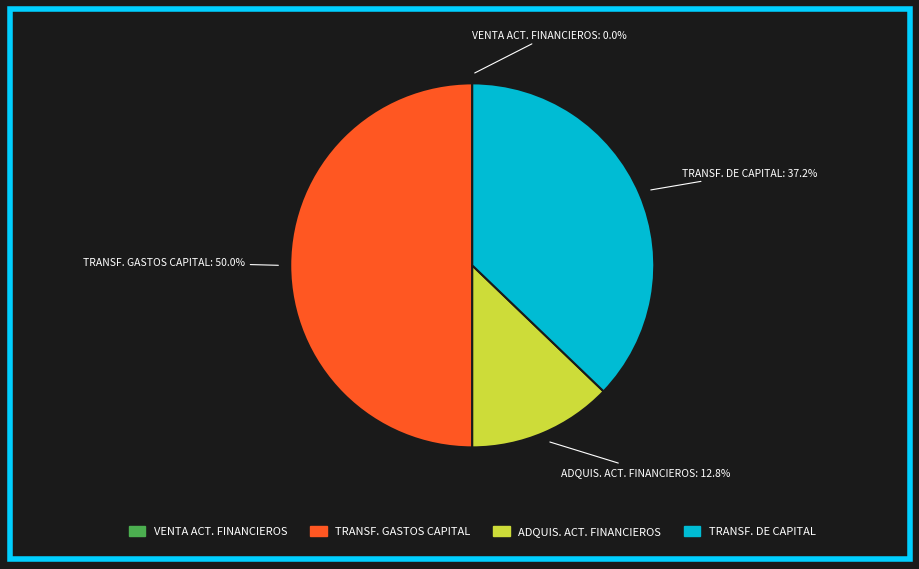

To the nearest percent, what is the average slice percentage?

25%